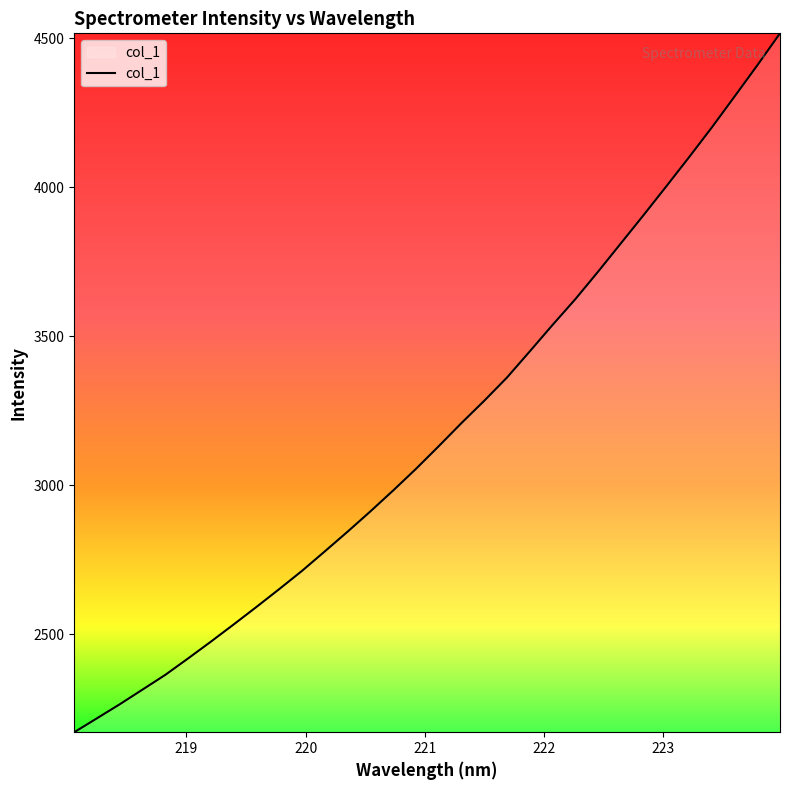

What is the greatest value displayed?

4516.2